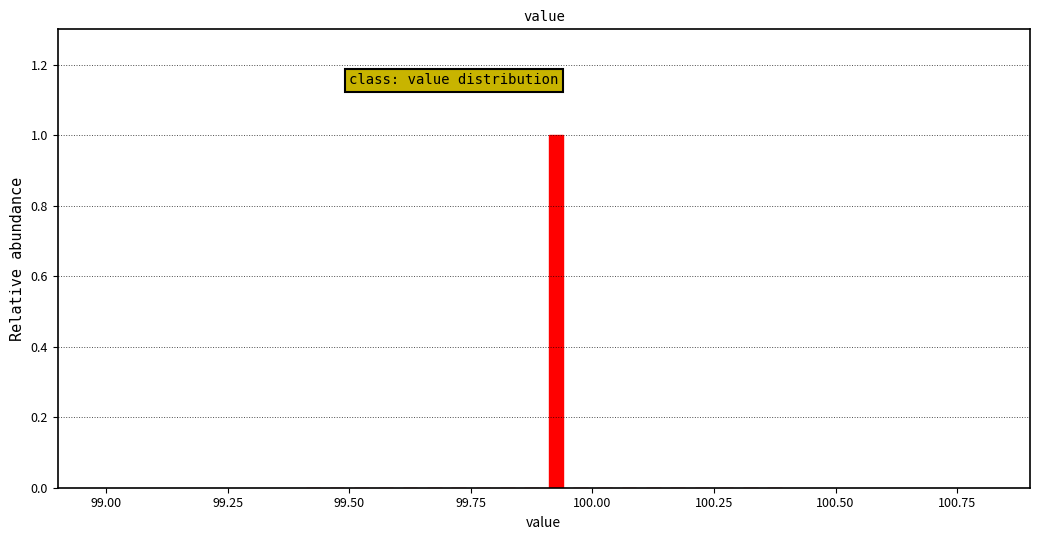

Read against the x-axis, roughly where is the centre of the tallest bar?

99.95